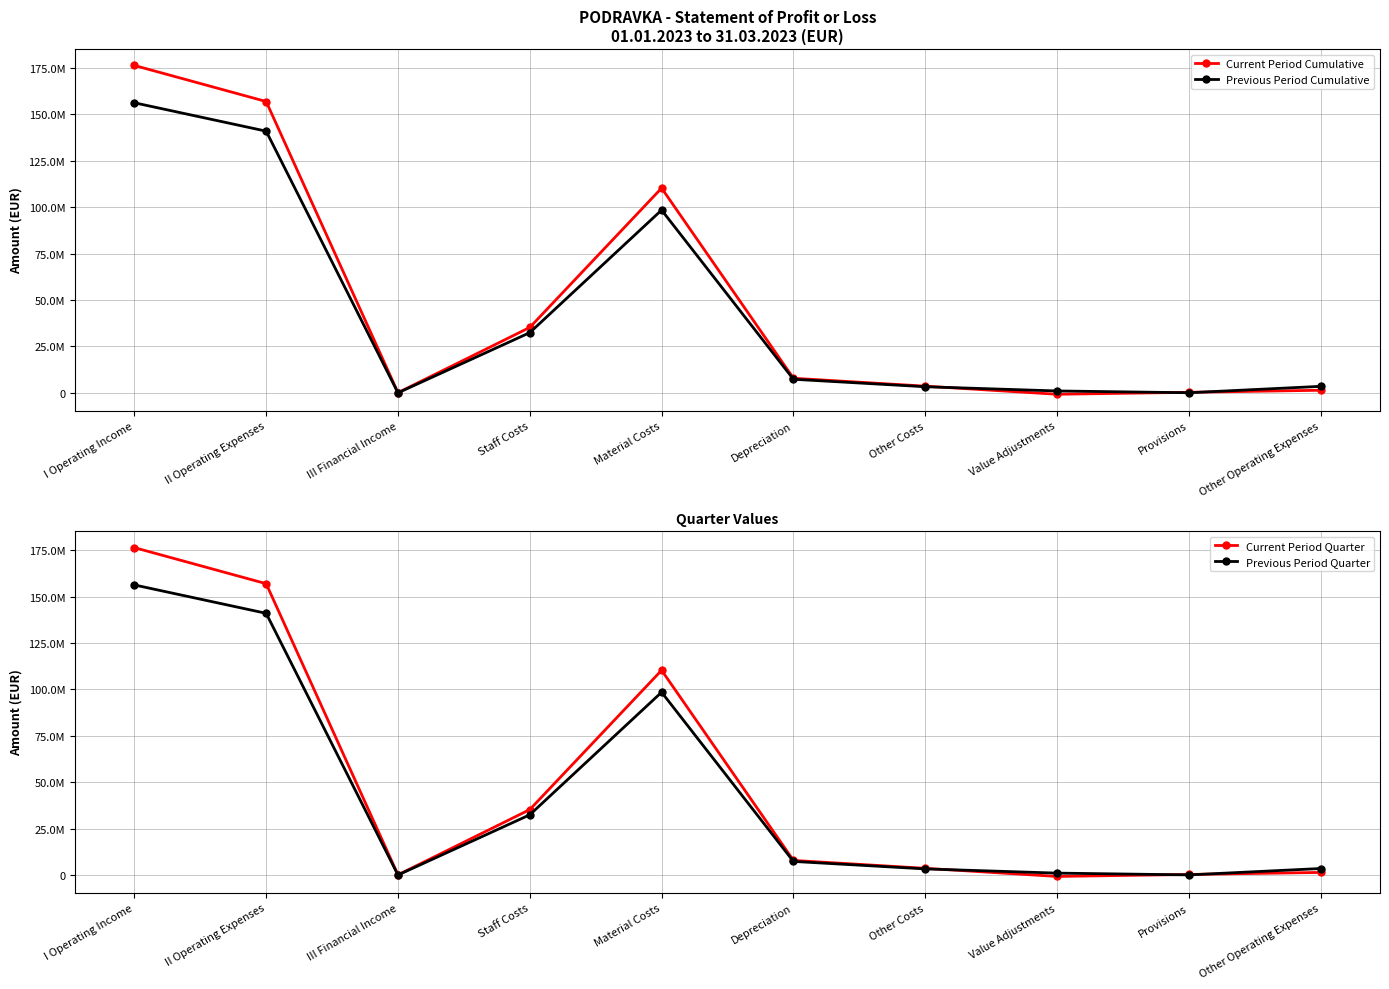

What is the label of the 9th point from the left?

Provisions